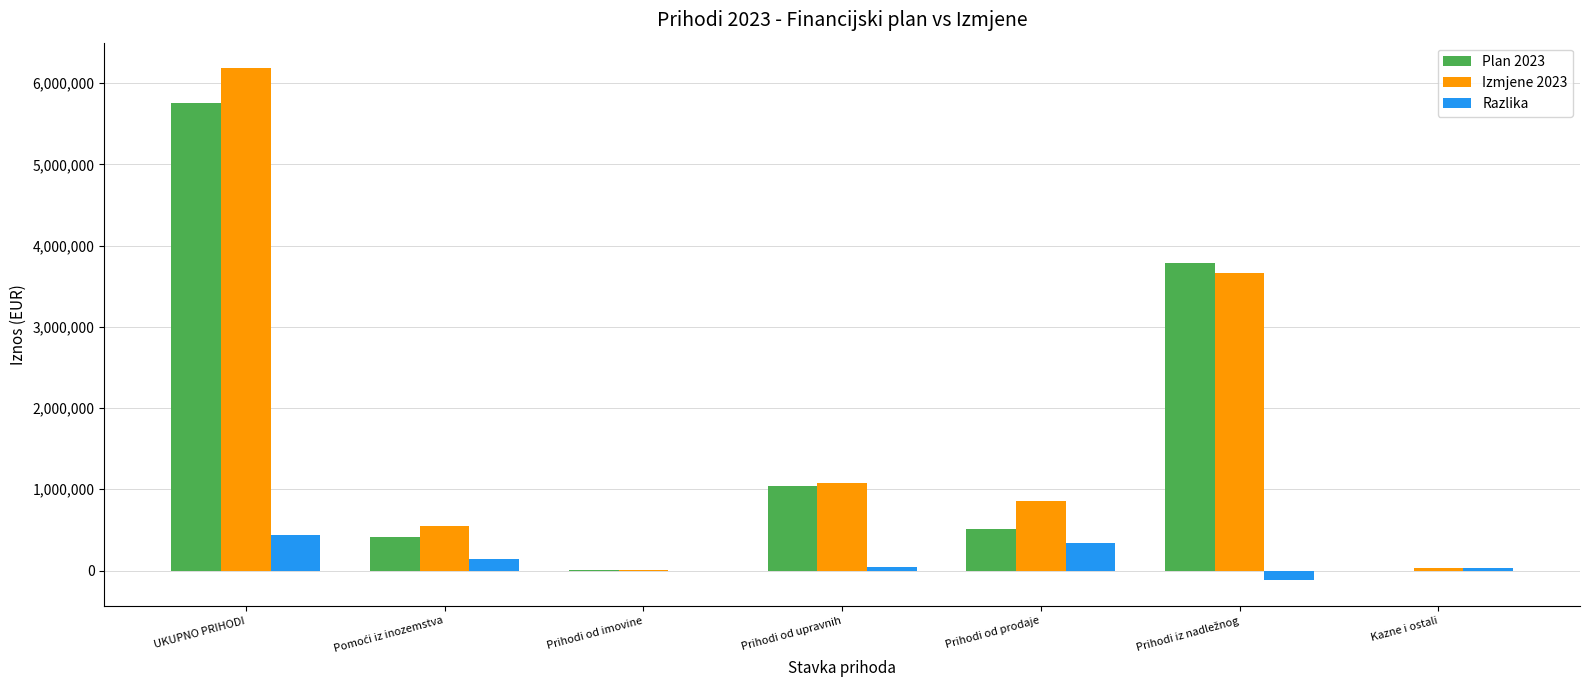

The value of Plan 2023 at UKUPNO PRIHODI is 5750539. True or false?

True